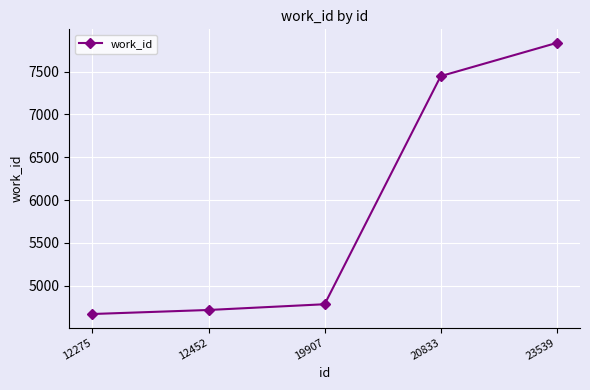

What is the approximate value at 12452, to the nearest 10?

4720